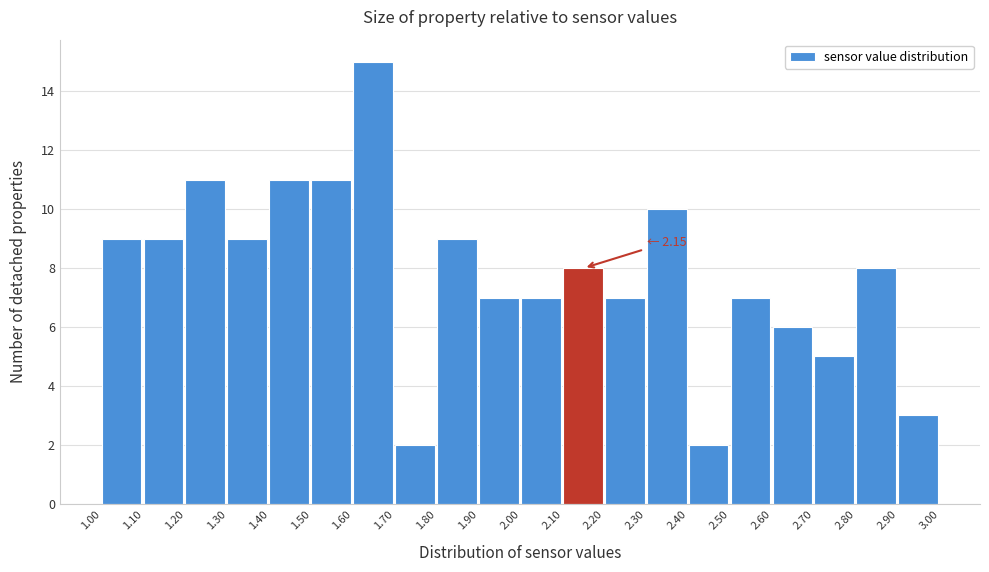

Which range on the x-axis has the tallest bar?

1.60 to 1.70